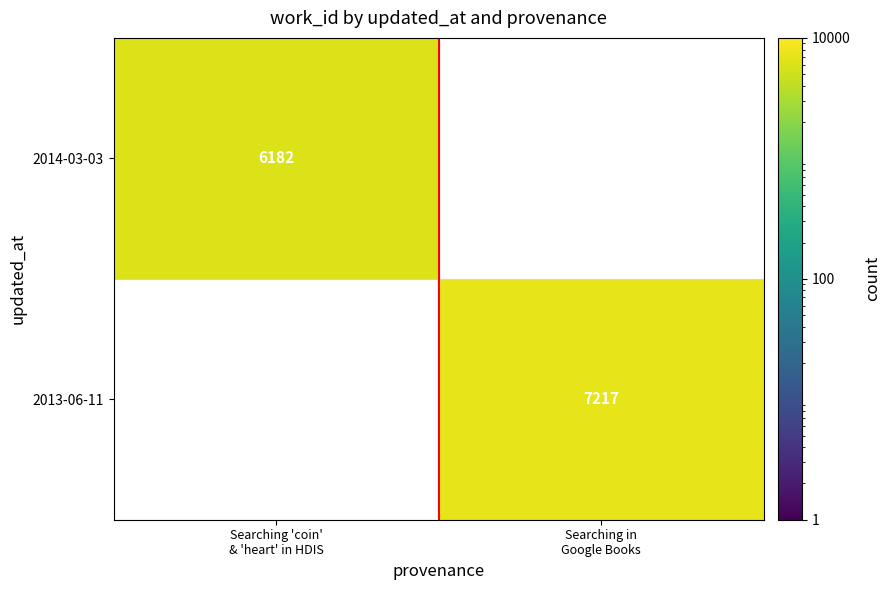

What is the greatest value displayed?

7217.0